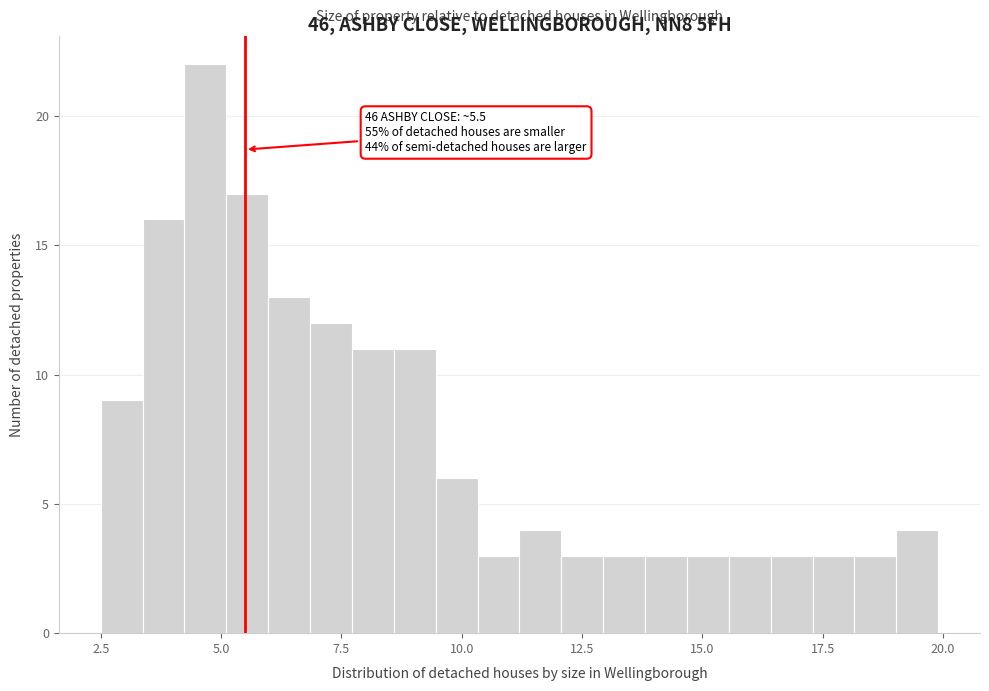

Around what value on the x-axis is the tallest bar? Give the approximate position of its centre, as read against the axis.

4.5